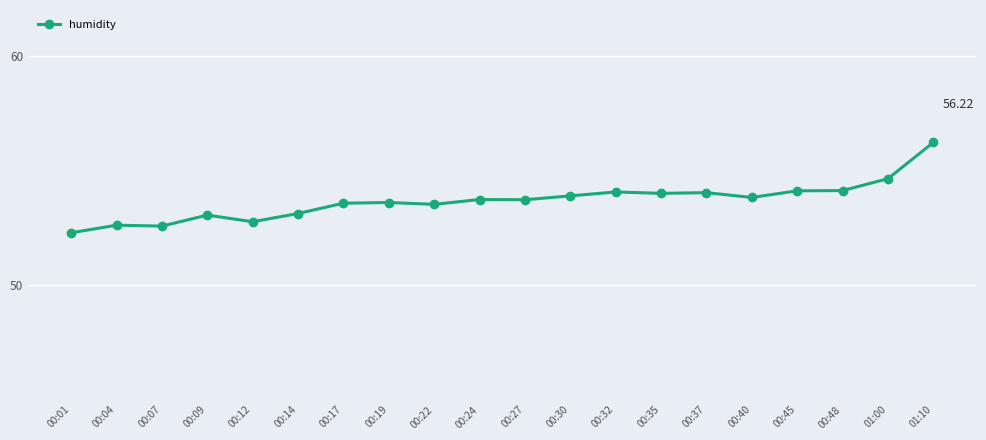

Approximately how many times larger is the value at 00:32 compared to 00:07?

1.0